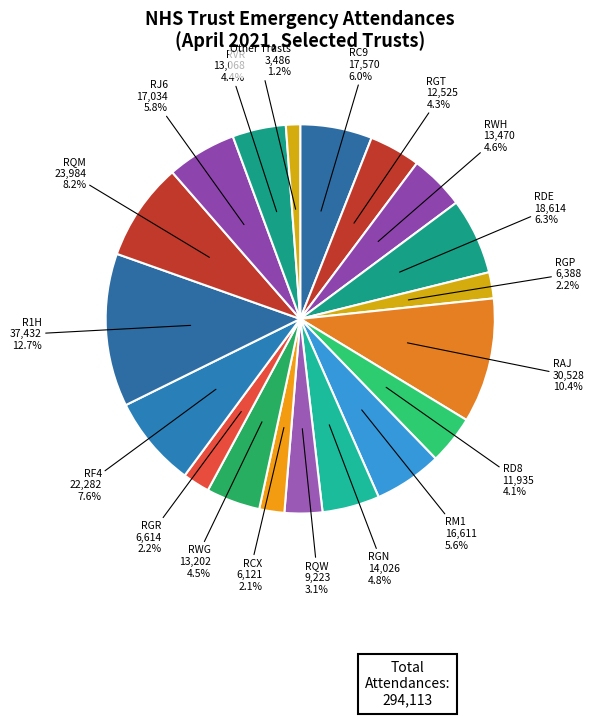

Which category has the biggest portion of the pie?

R1H